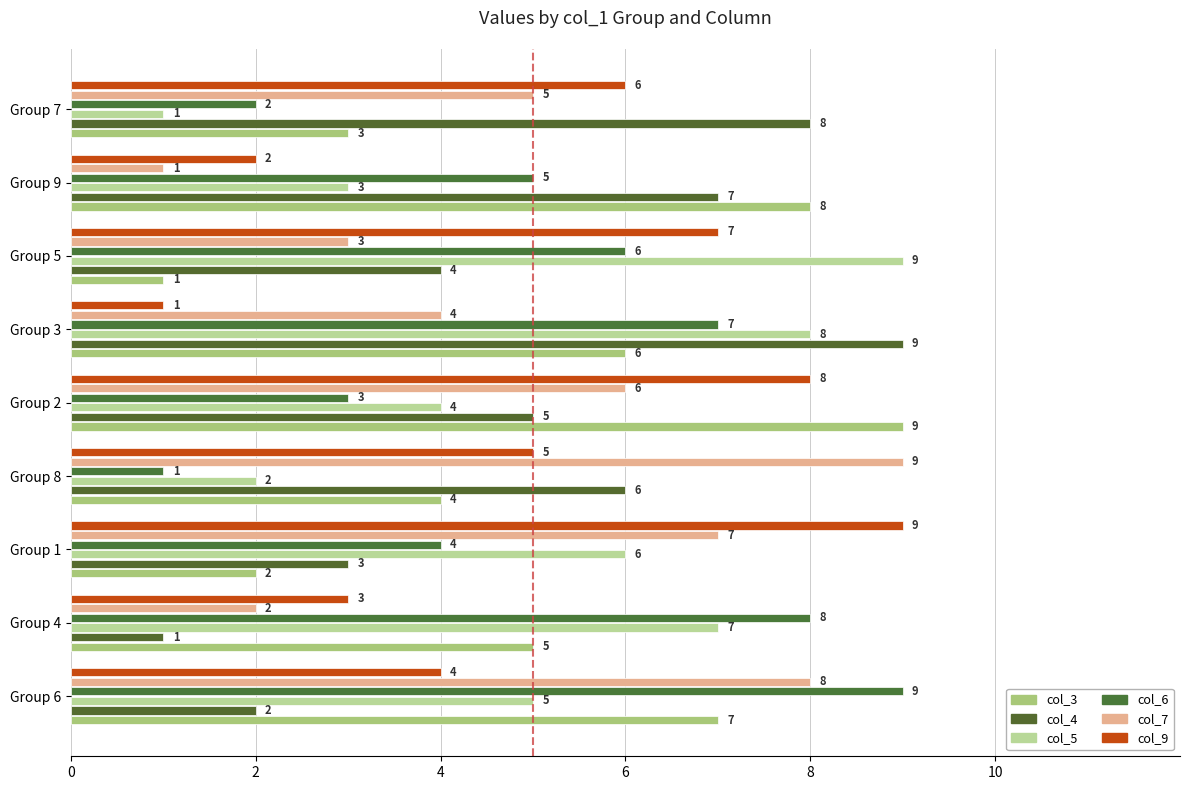

Count the number of categories in the chart.

9